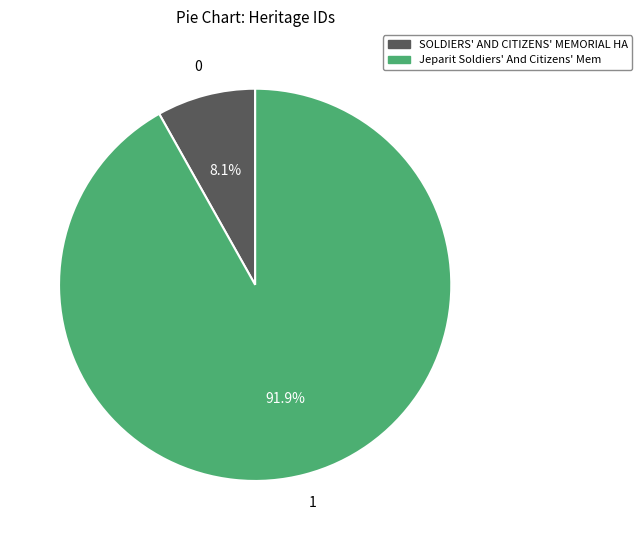

How many segments does this pie chart have?

2